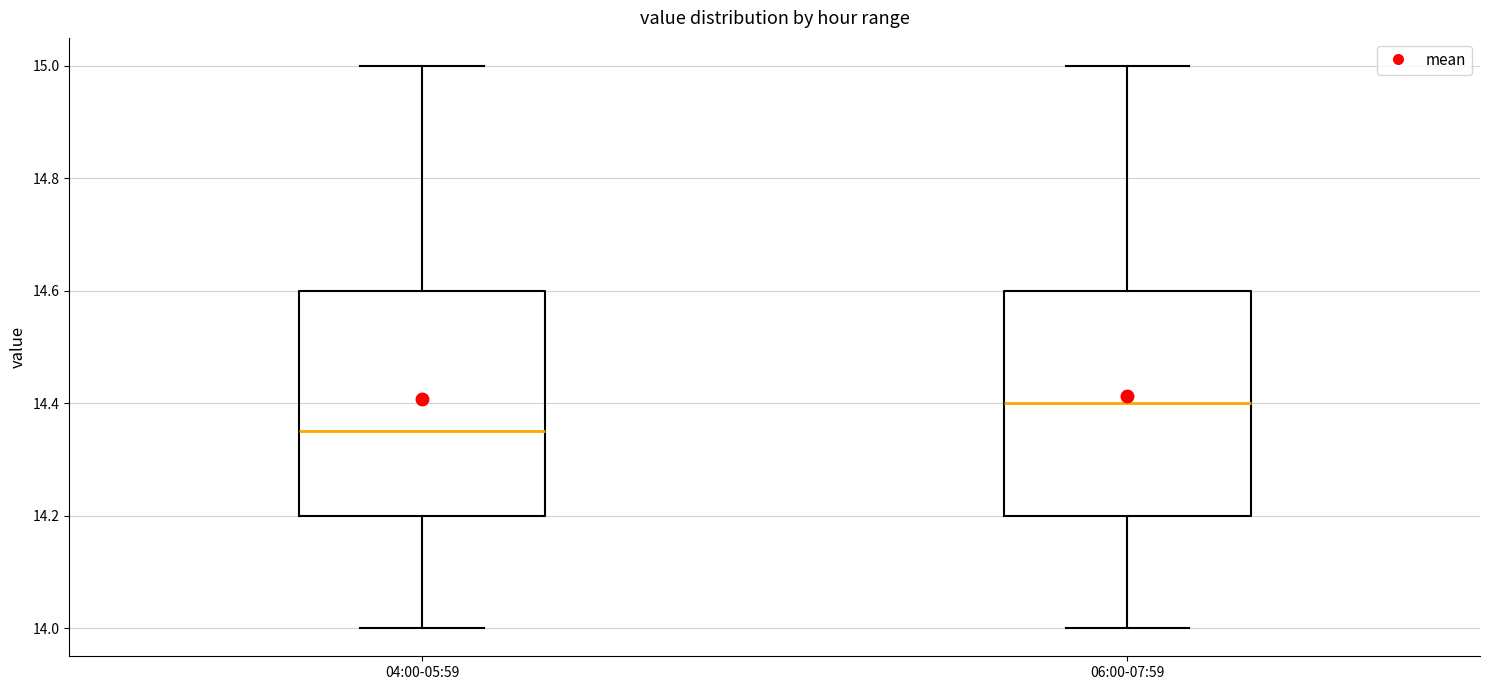

Which box has the highest median line?

06:00-07:59